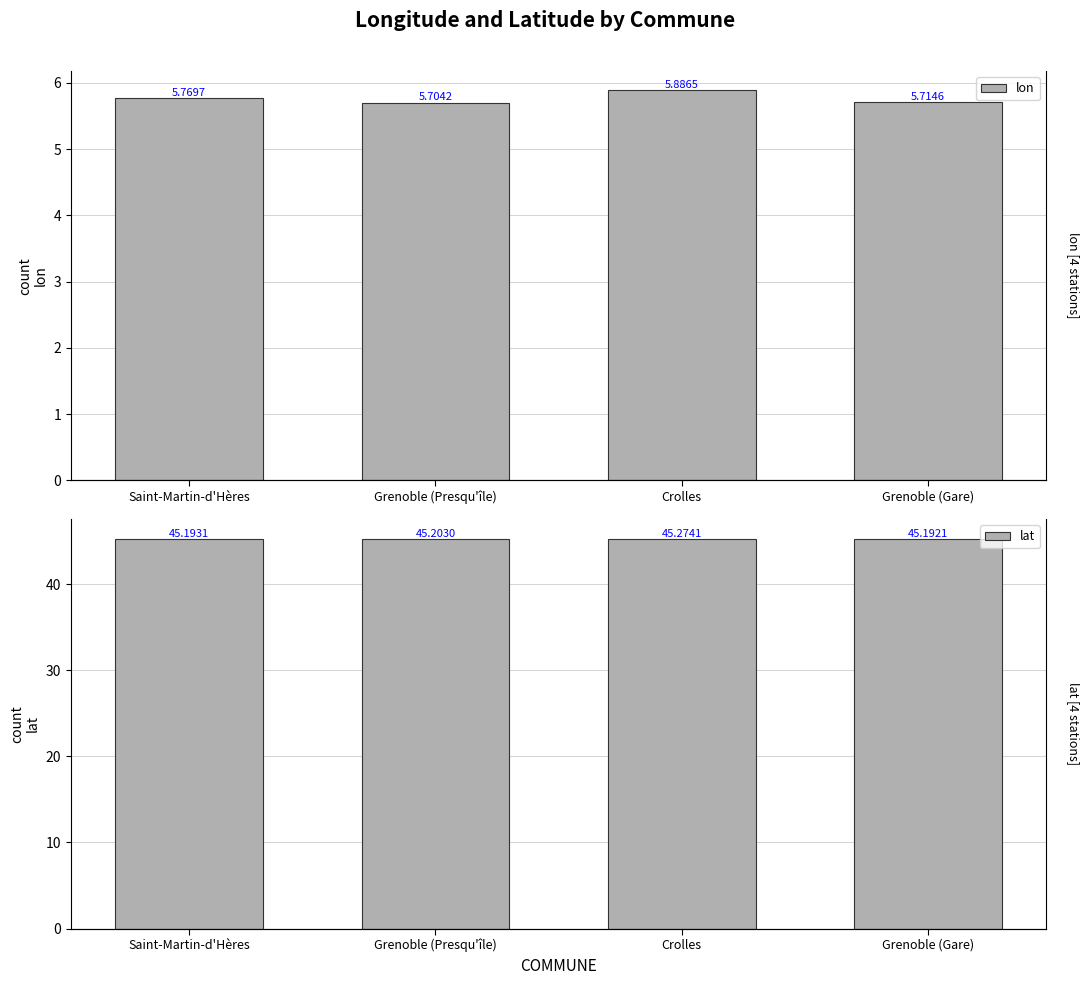

Rank the categories by lat value from highest to lowest.

Crolles, Grenoble (Presqu'île), Saint-Martin-d'Hères, Grenoble (Gare)